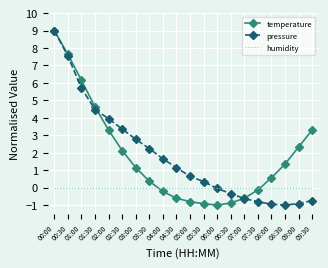

At 09:30, list the series in order from smallest to largest.

pressure, humidity, temperature